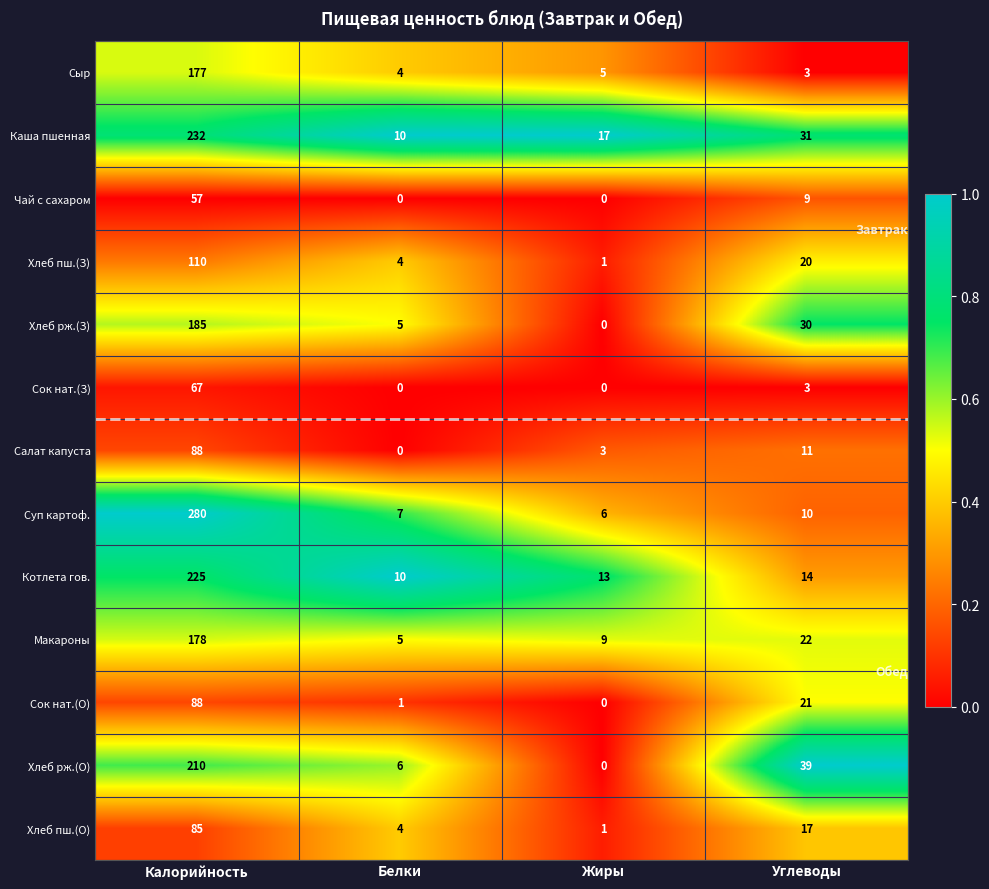

Is it true that Суп картоф. equals 430 at Калорийность?

False